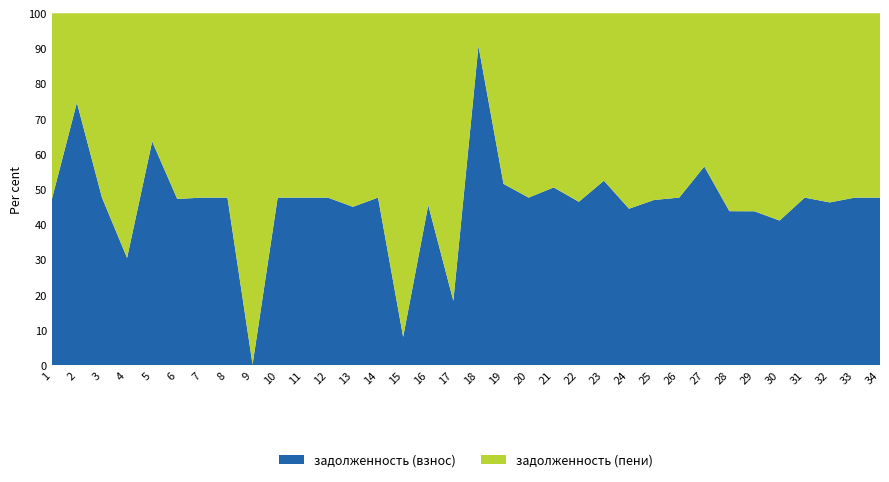

What is the total value across all series at 3?

100.0